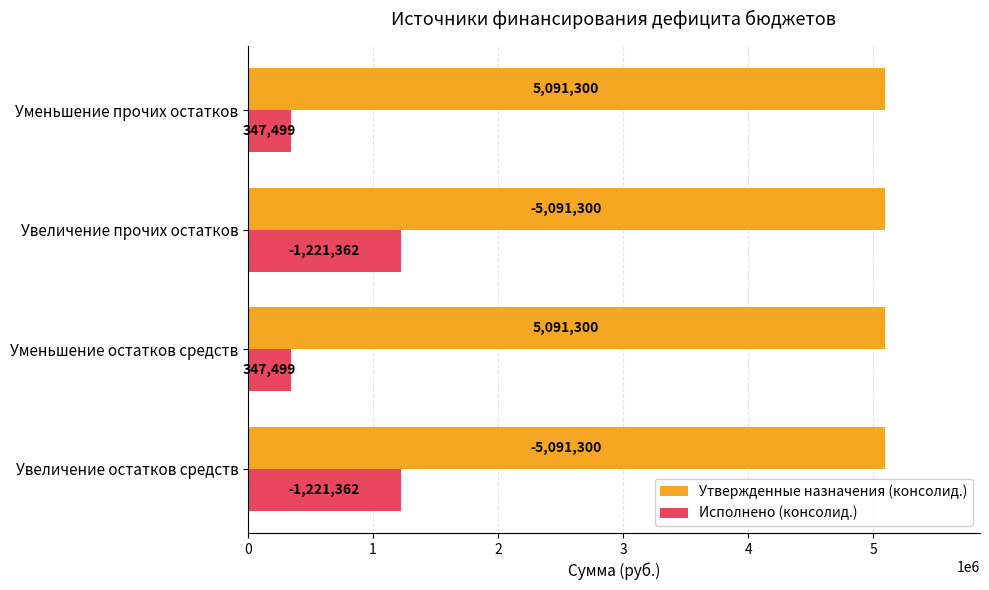

List the series in order of their peak value, highest first.

Утвержденные назначения (консолид.), Исполнено (консолид.)